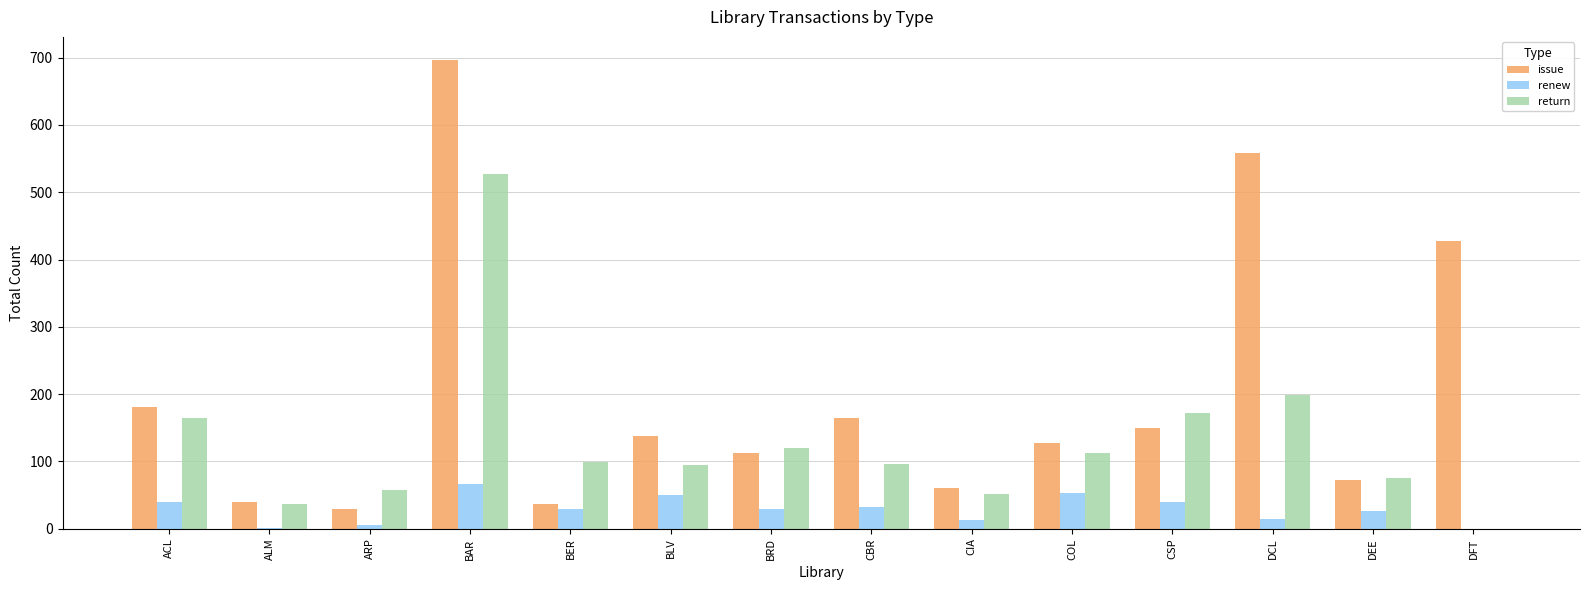

What is the spread (max minus min) of values at COL?

74